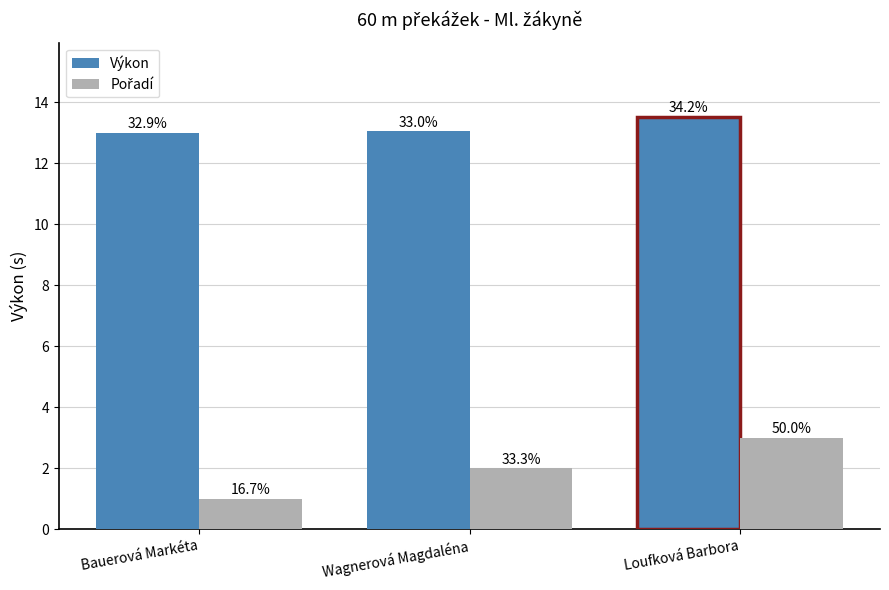

How many bars are there in each group?

2